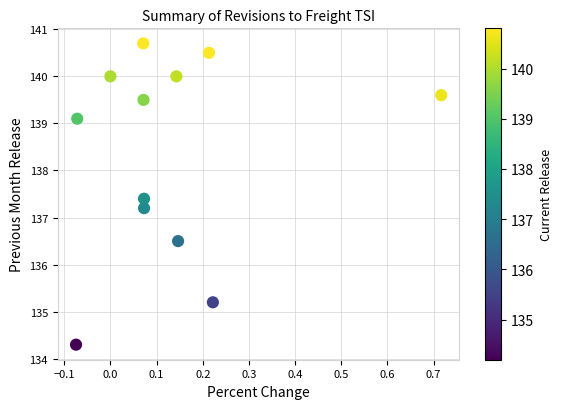

What Y value in the scatter plot is closest to 137?

137.2